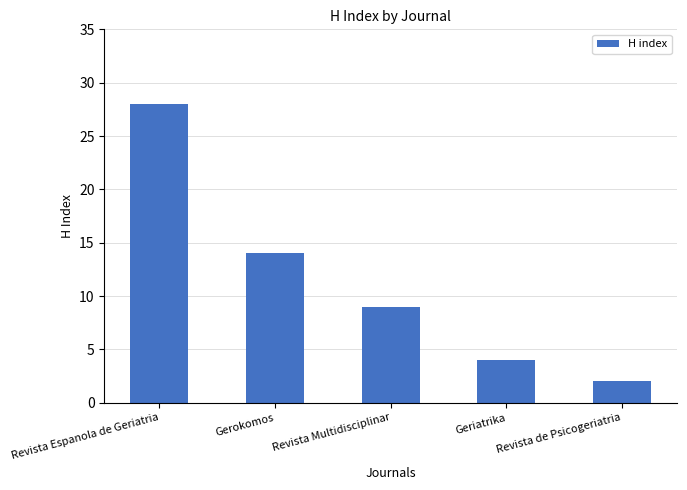

What is the change in value from Revista Espanola de Geriatria to Revista de Psicogeriatria?

-26